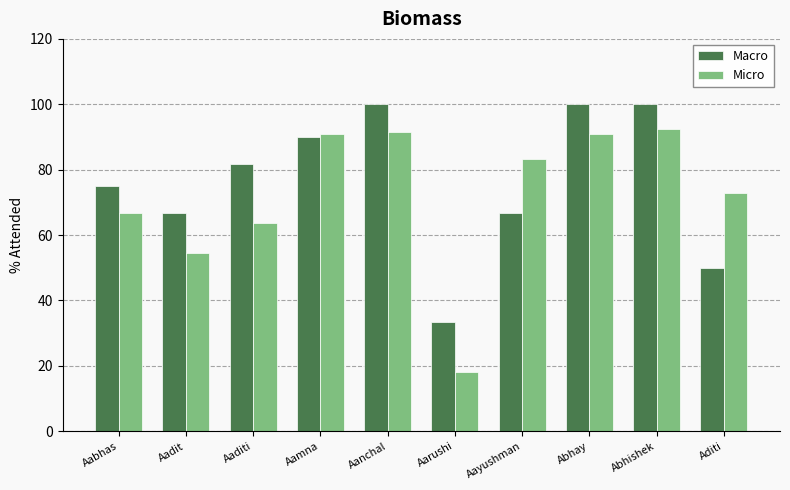

The value of Macro at Aamna is 128.8. True or false?

False